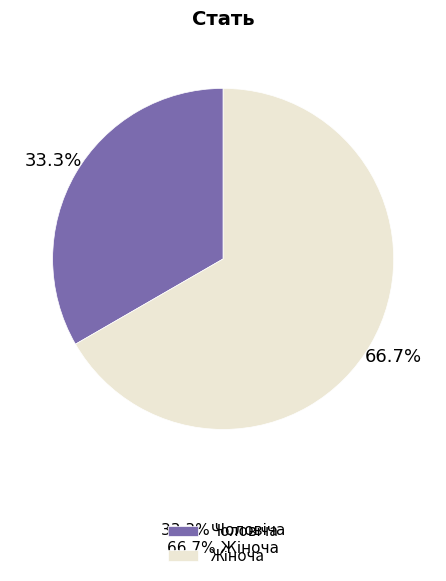

Is there a majority slice in this chart?

Yes